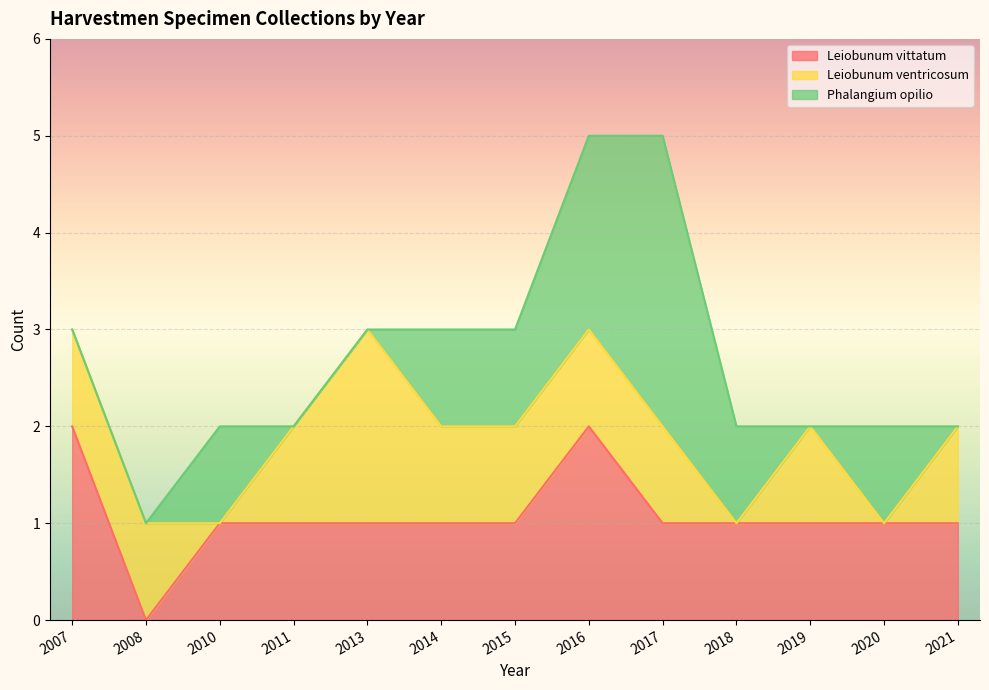

Reading left to right, transcribe all the data shown in this chart.

Leiobunum vittatum: 2	0	1	1	1	1	1	2	1	1	1	1	1
Leiobunum ventricosum: 1	1	0	1	2	1	1	1	1	0	1	0	1
Phalangium opilio: 0	0	1	0	0	1	1	2	3	1	0	1	0